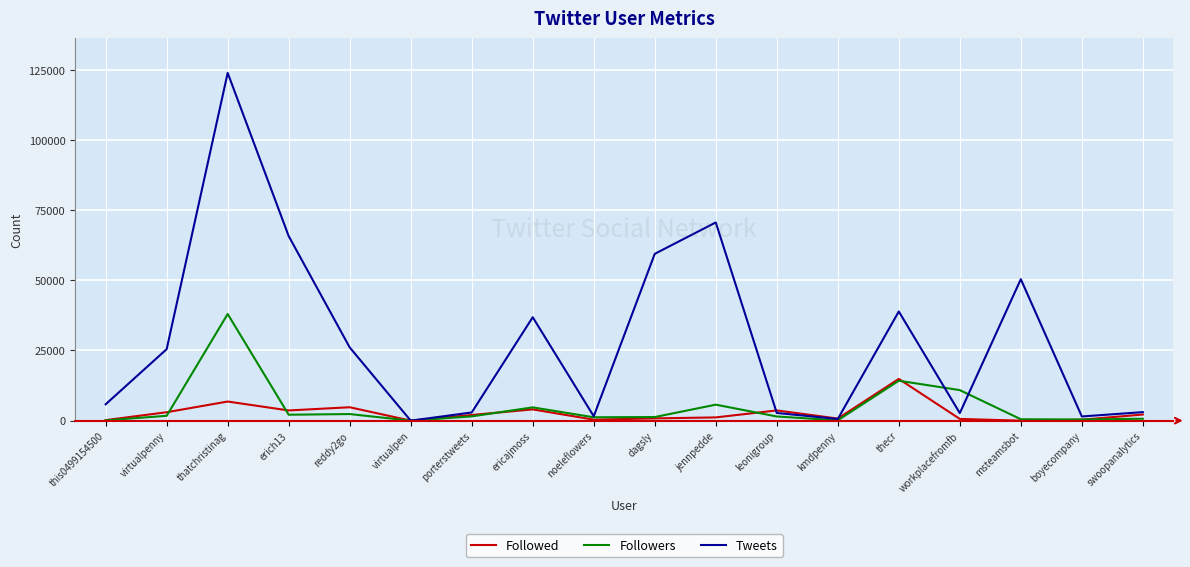

What is the maximum value for Tweets?

123898